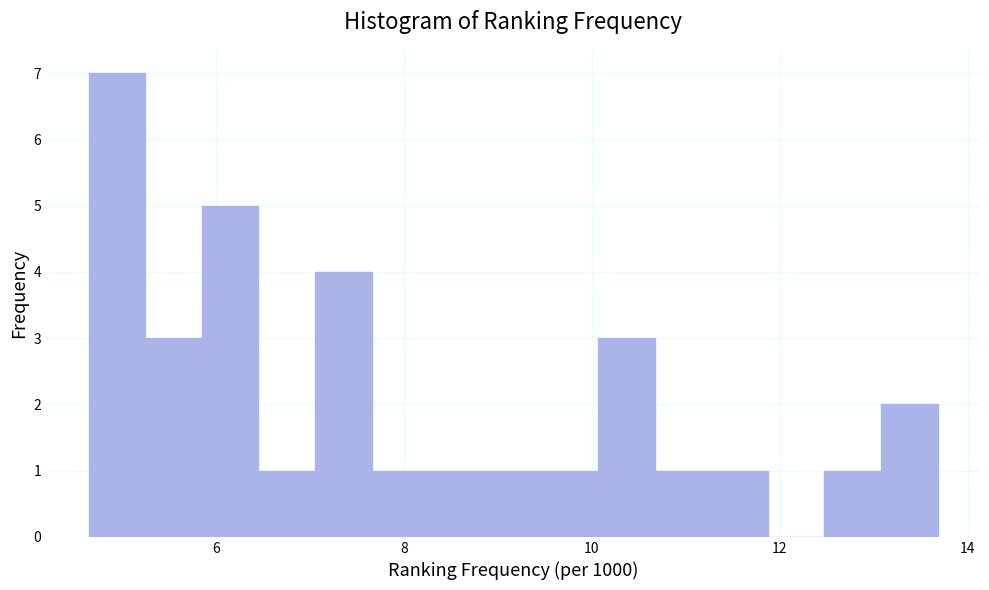

Read against the x-axis, roughly where is the centre of the tallest bar?

5.0